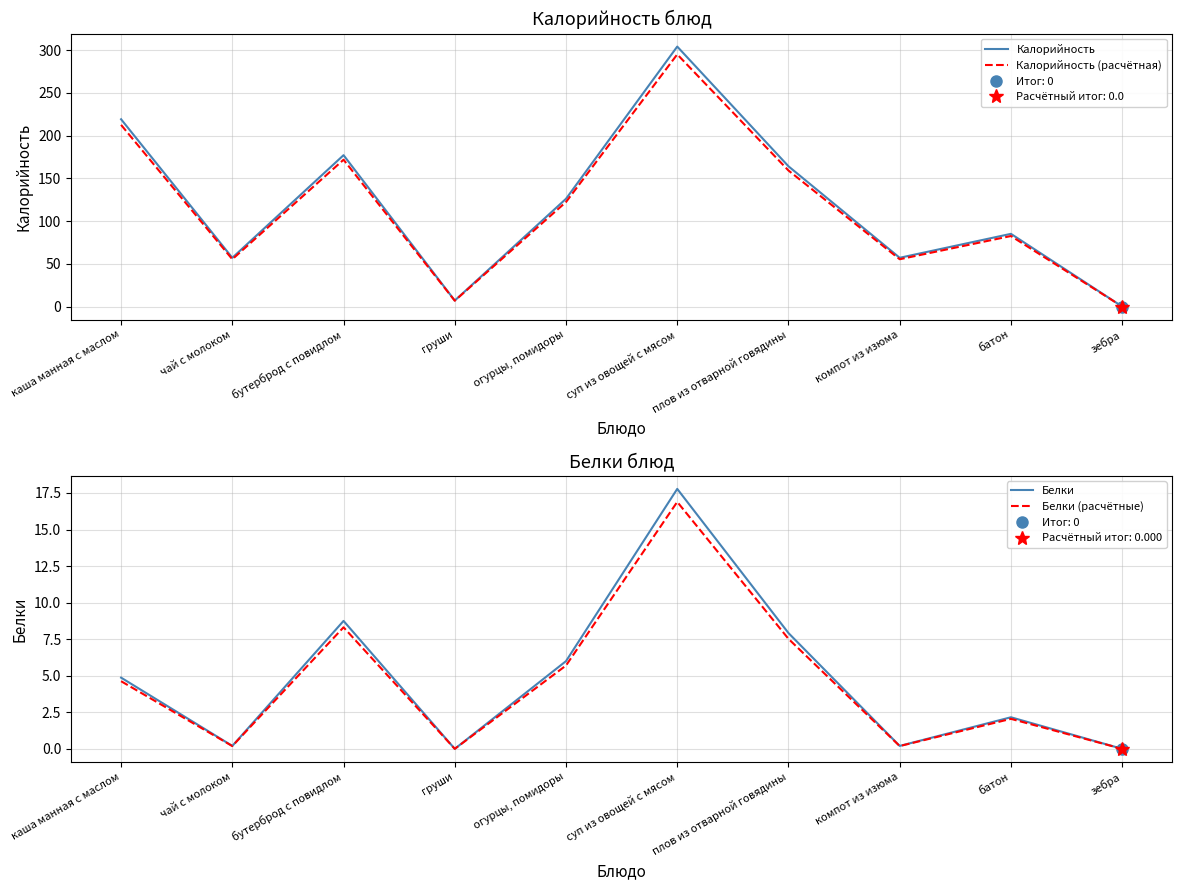

How many interior local valleys does the Белки (расчётные) series have?

3